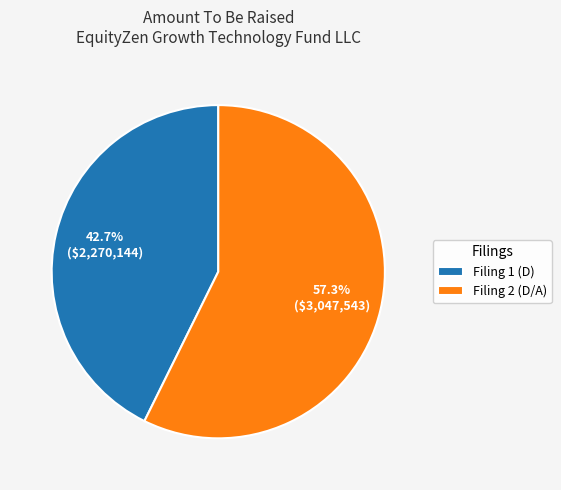

Is there any slice that represents more than half of the pie?

Yes